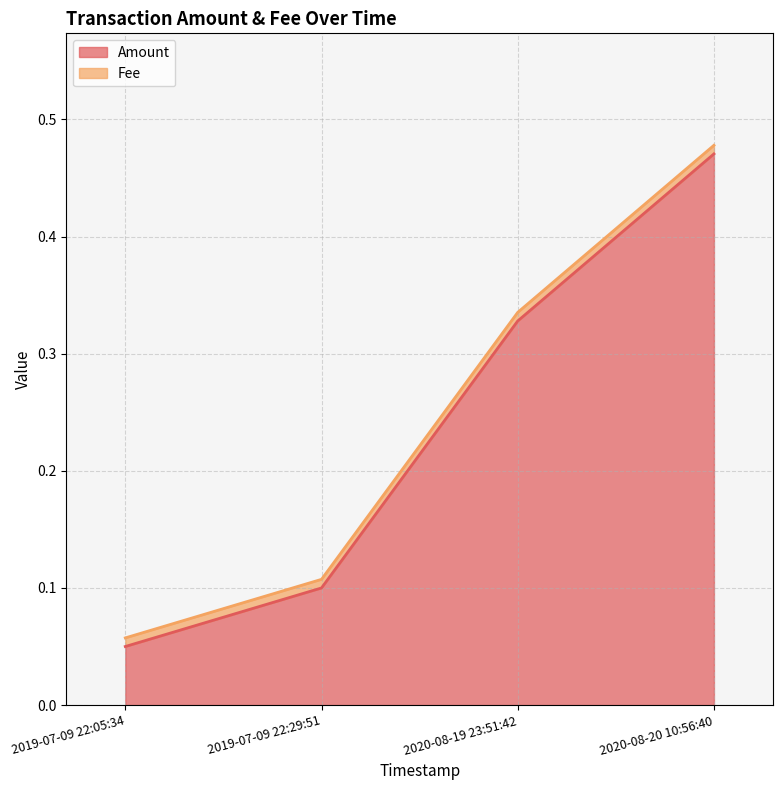

Rank the categories by value from highest to lowest.

2020-08-20 10:56:40, 2020-08-19 23:51:42, 2019-07-09 22:29:51, 2019-07-09 22:05:34